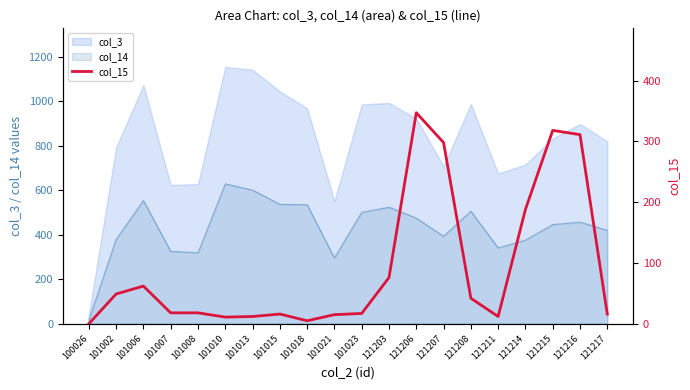

How many lines are shown in the chart?

1